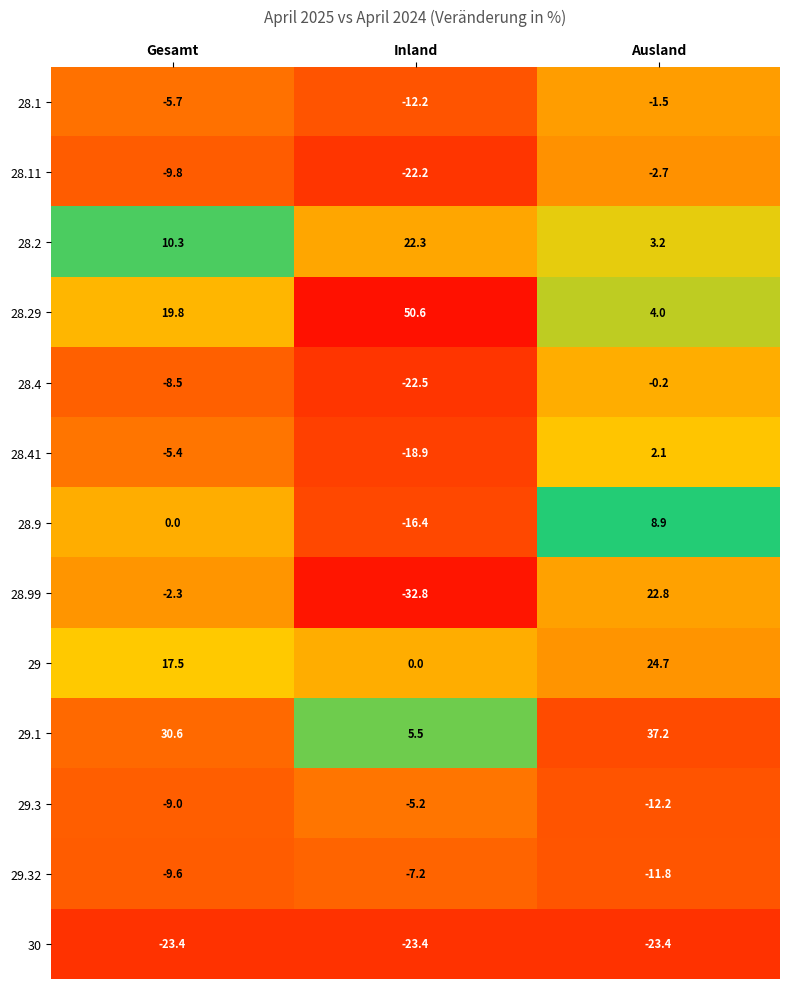

Which series has the largest total across all categories?

28.29